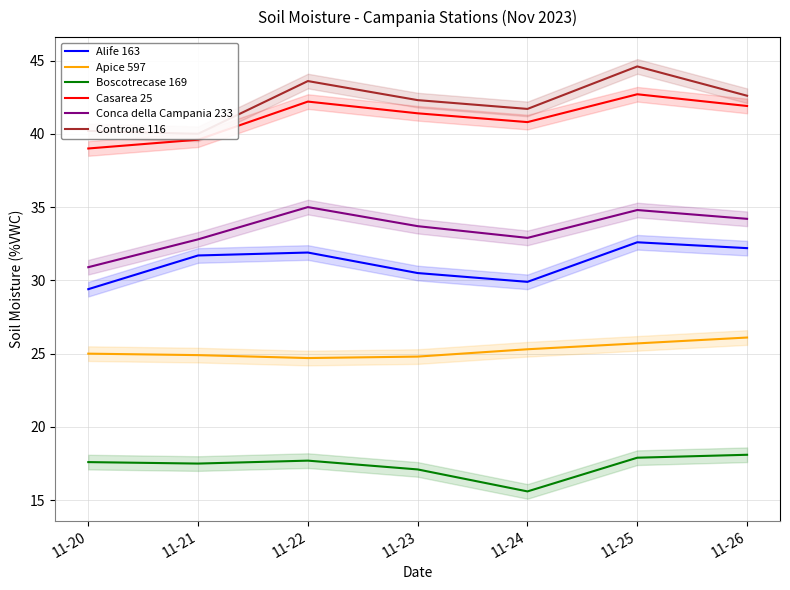

Rank the series by their maximum value, from highest to lowest.

Controne 116, Casarea 25, Conca della Campania 233, Alife 163, Apice 597, Boscotrecase 169